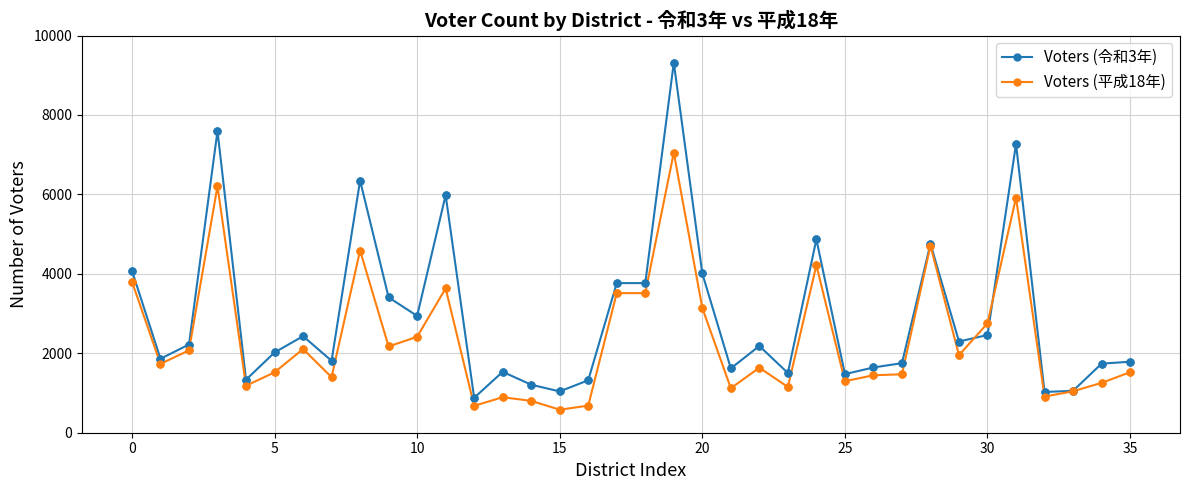

Which series has the largest range (max minus min)?

Voters (令和3年)